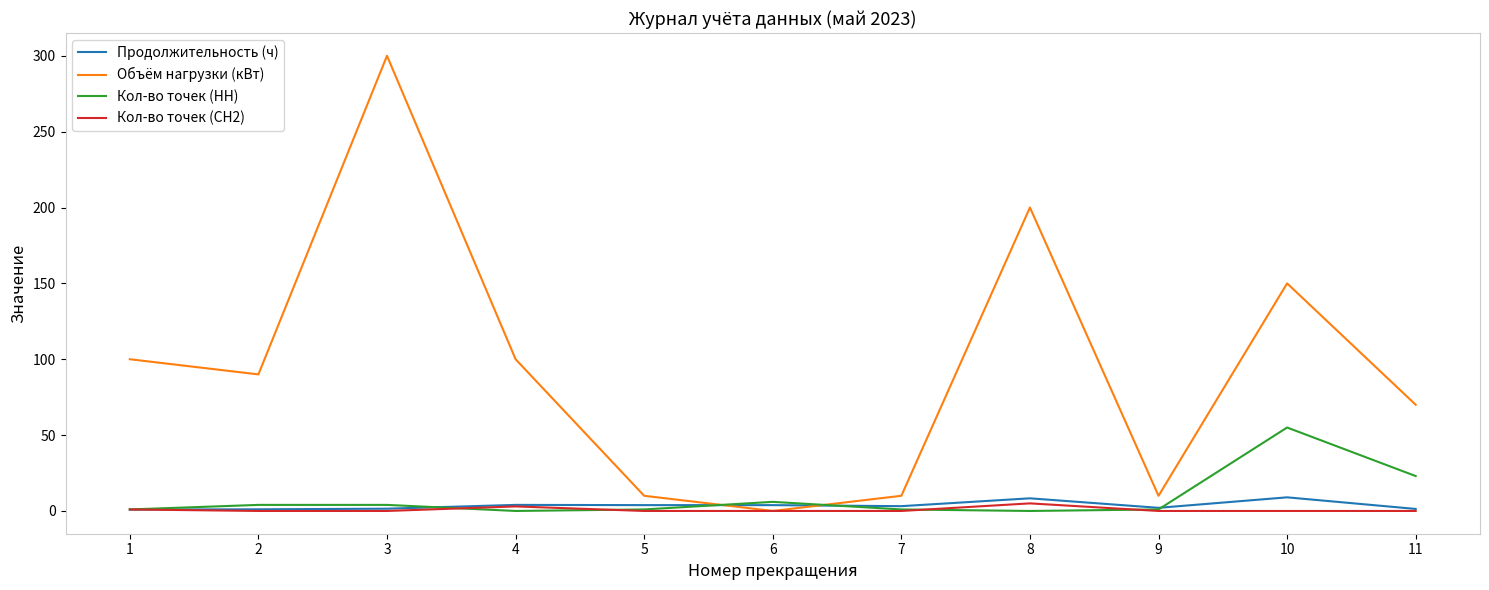

How many intersections are there between Кол-во точек (НН) and Объём нагрузки (кВт)?

2